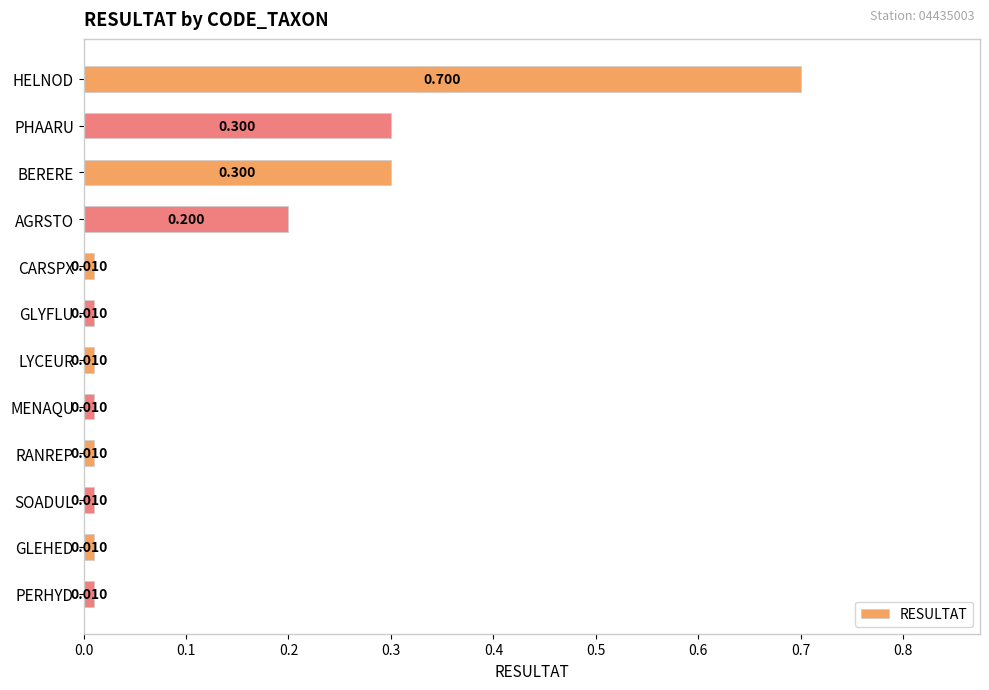

Which has a higher value, HELNOD or GLEHED?

HELNOD